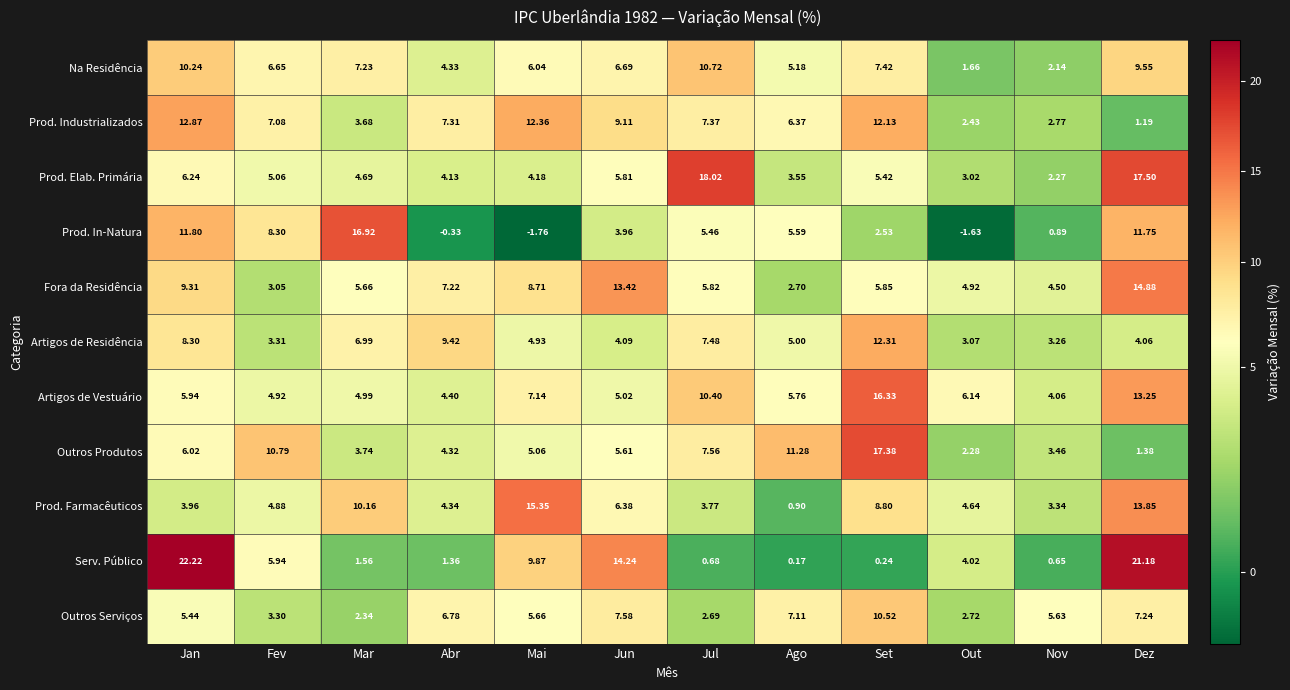

At which label does Outros Produtos reach its peak?

Set